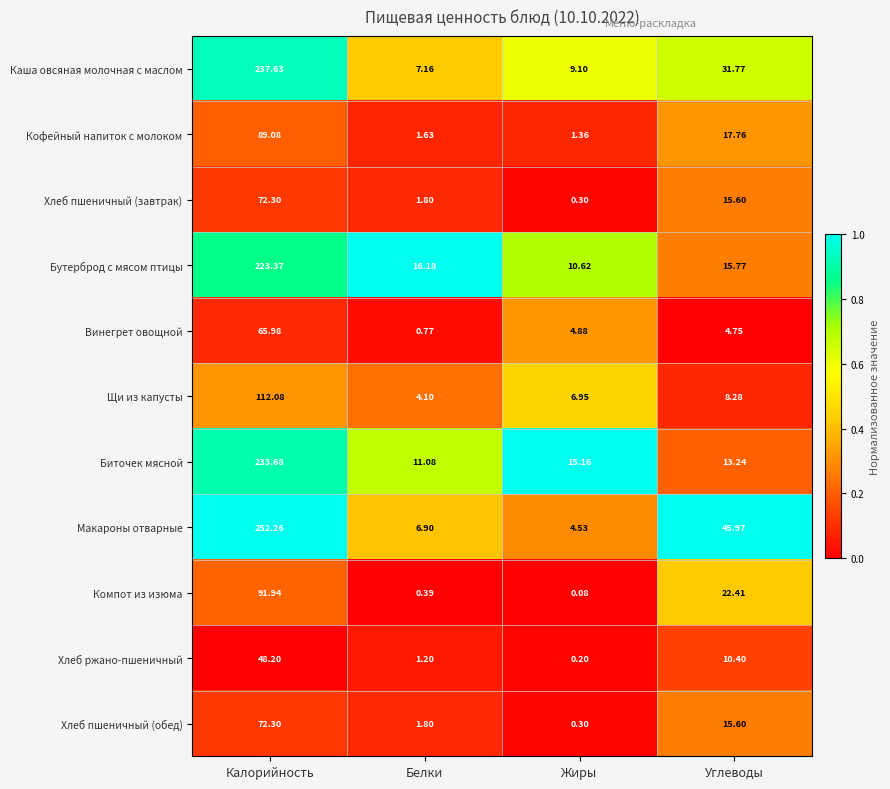

At which category is the sum across all series the highest?

Калорийность